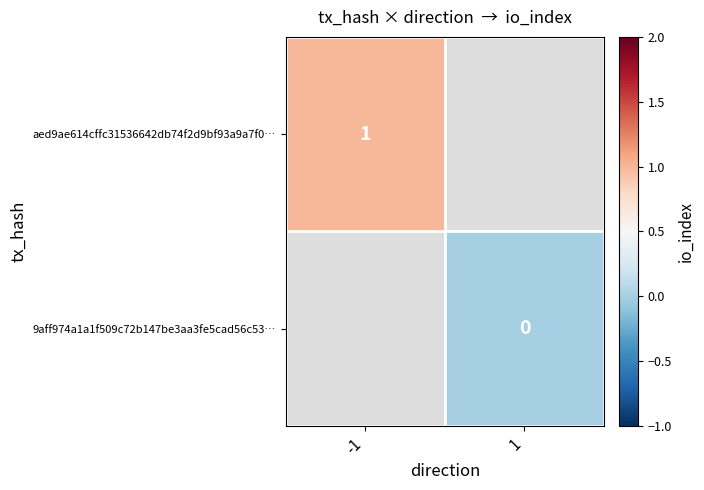

Count the number of data series in this chart.

2